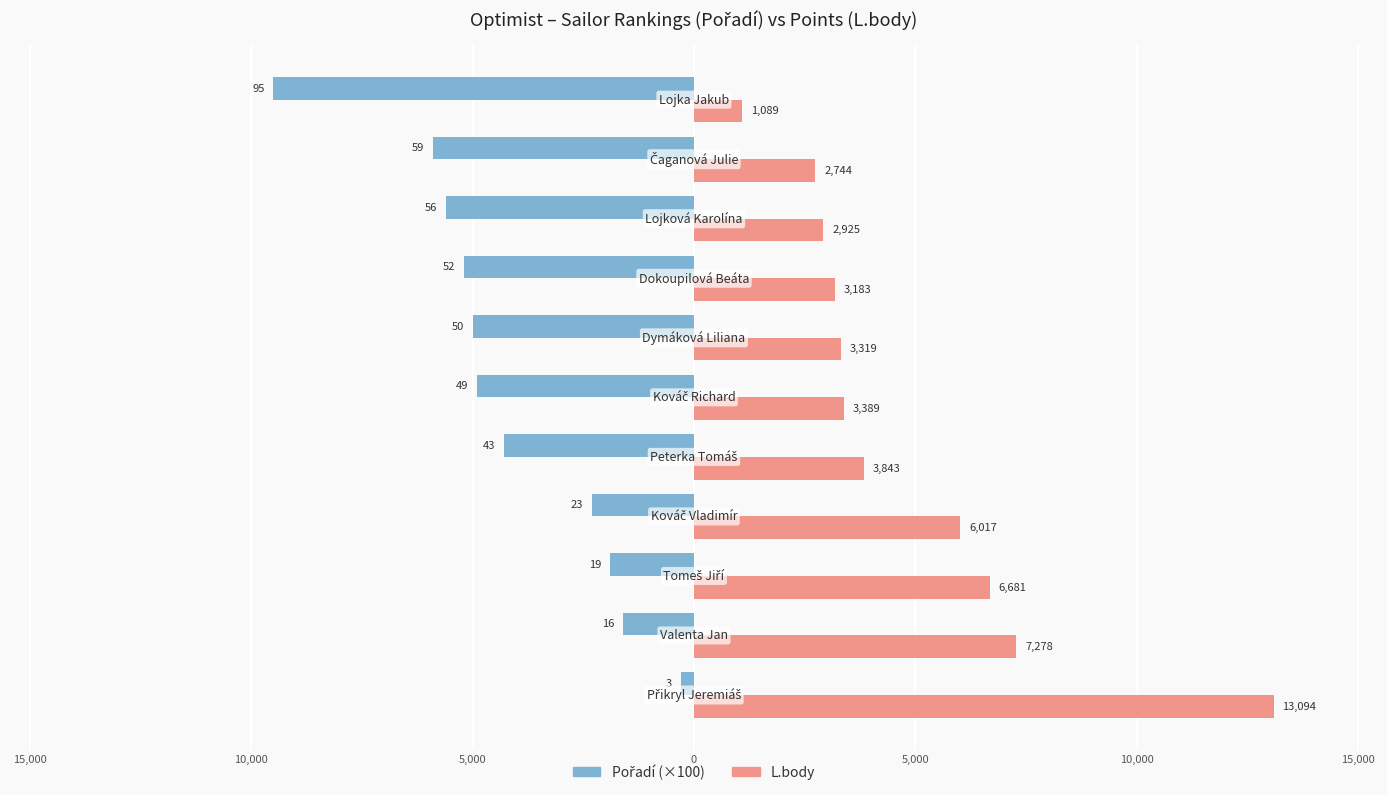

How many categories are shown in the chart?

11